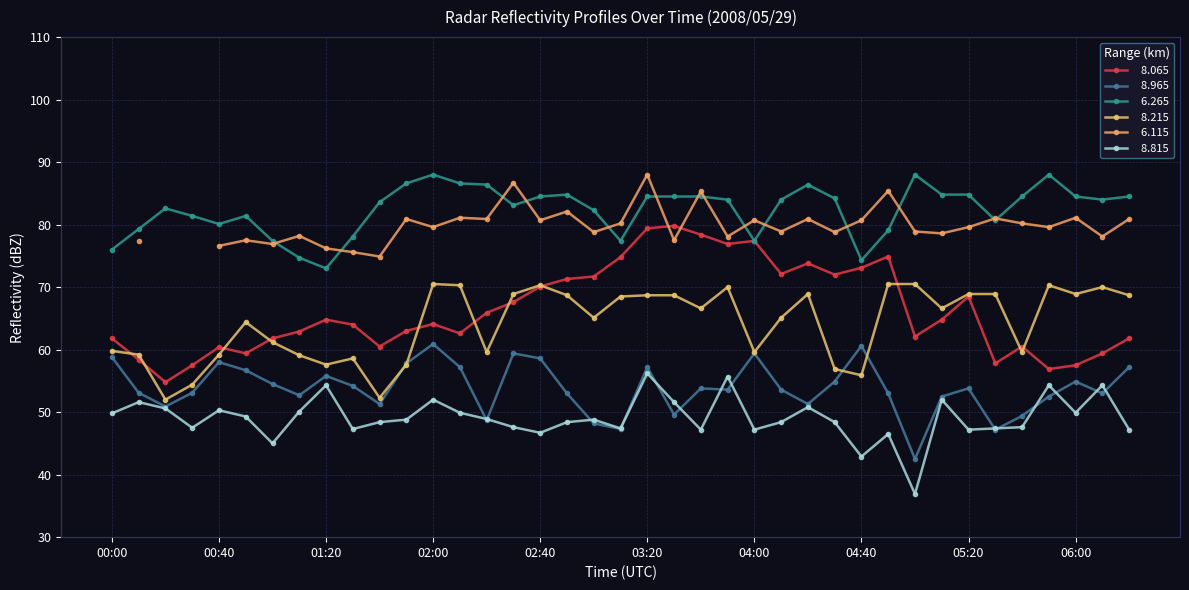

How many categories are shown in the chart?

39